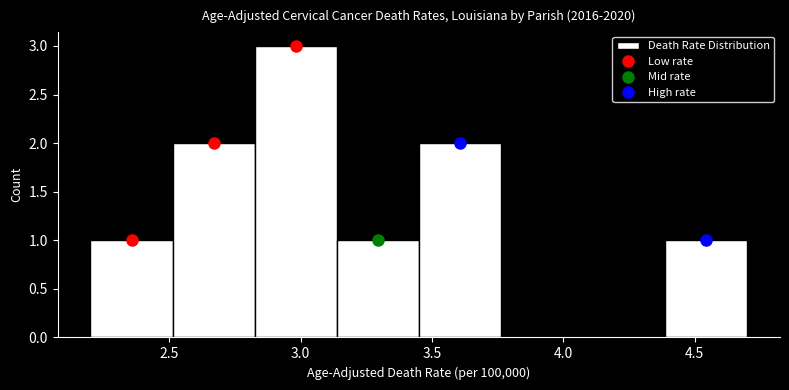

Reading left to right, transcribe this chart: for each bar, give the range it covers on the x-axis and its height. Neither the bar edges nor the heights are printed on the chart, so give them approximately, as read against the axes.

2.20 to 2.50: 1
2.50 to 2.85: 2
2.85 to 3.15: 3
3.15 to 3.45: 1
3.45 to 3.75: 2
3.75 to 4.10: 0
4.10 to 4.40: 0
4.40 to 4.70: 1